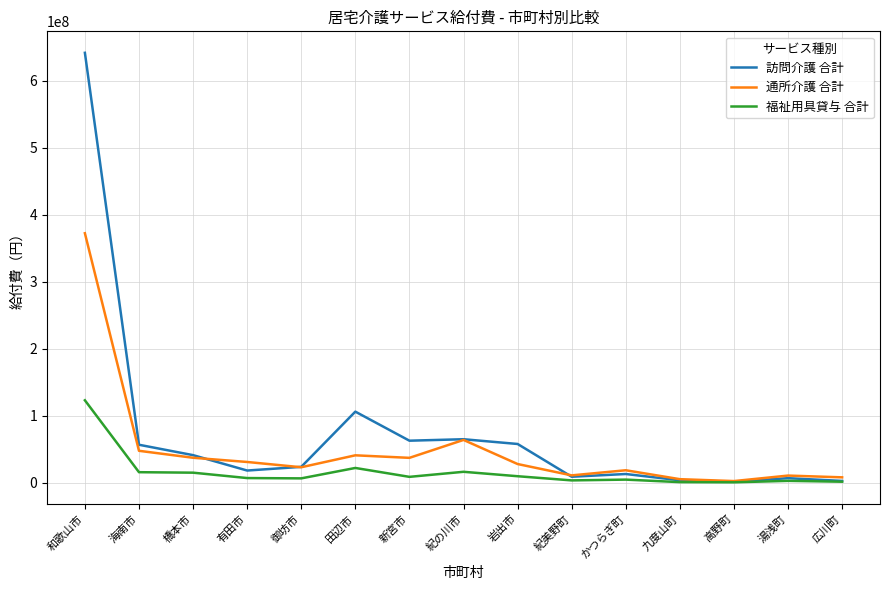

List the series in order of their peak value, lowest first.

福祉用具貸与 合計, 通所介護 合計, 訪問介護 合計